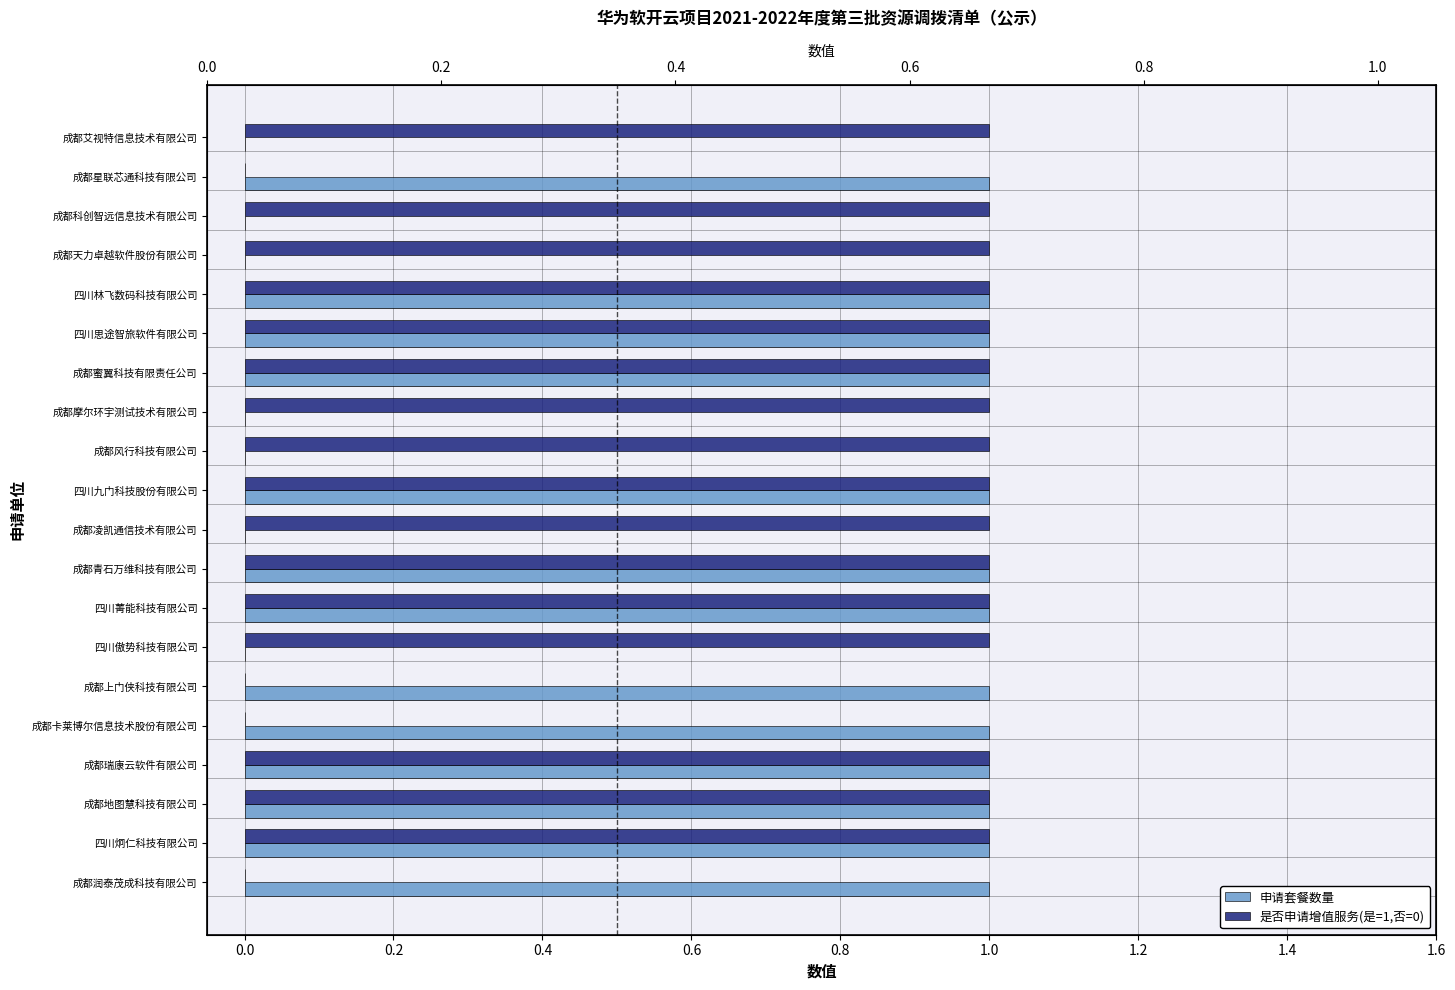

How many data points does each series have?

20